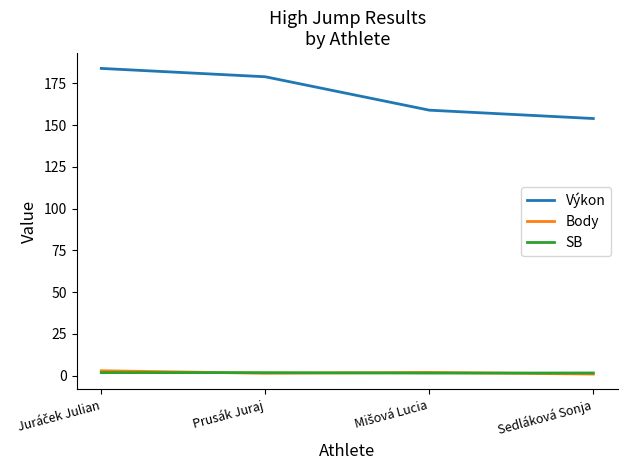

Which series has the widest spread of values?

Výkon